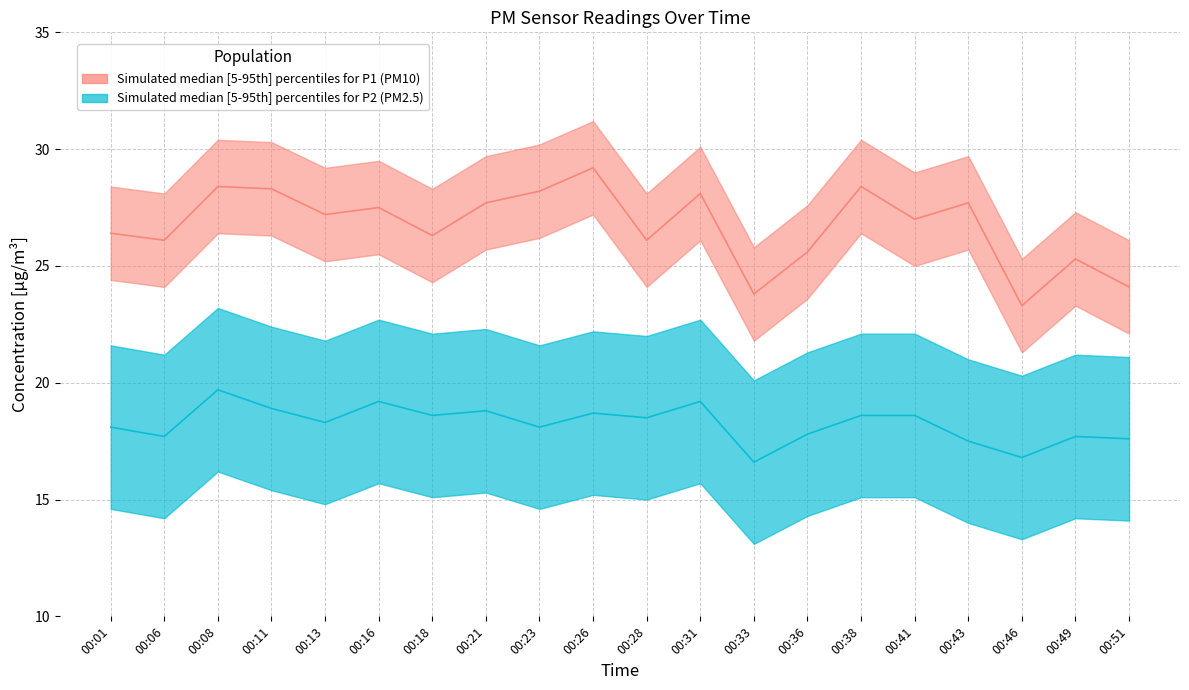

At which label does P2 first exceed 18?

00:01